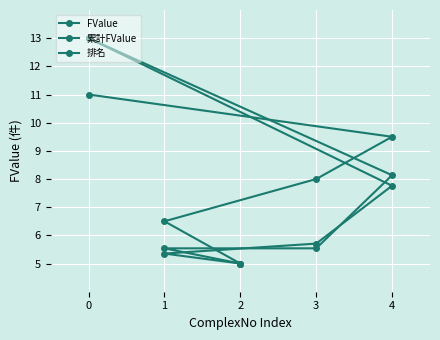

Which series has the widest spread of values?

FValue